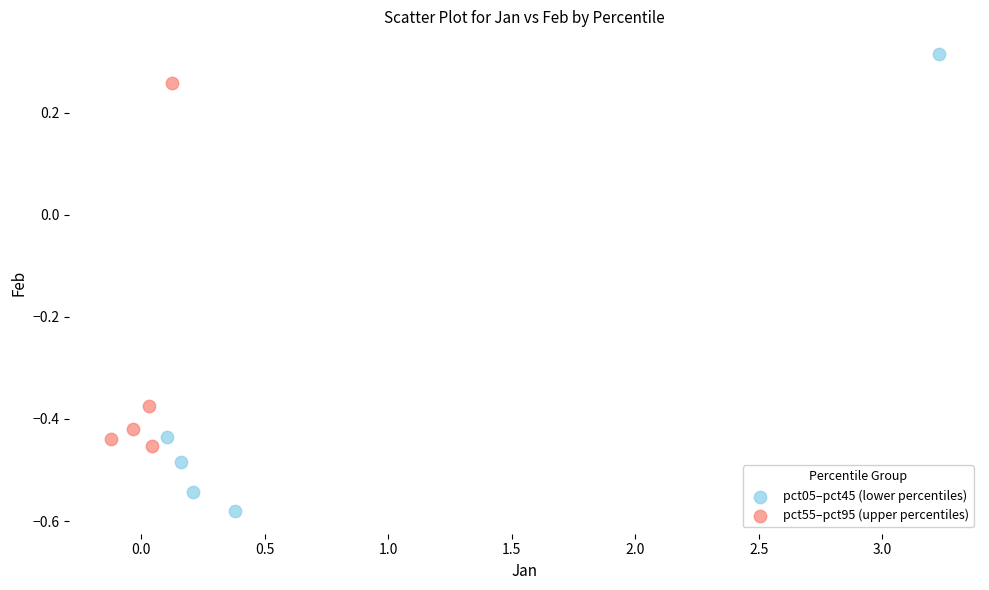

Which series has the widest spread of Y values?

pct05–pct45 (lower percentiles)